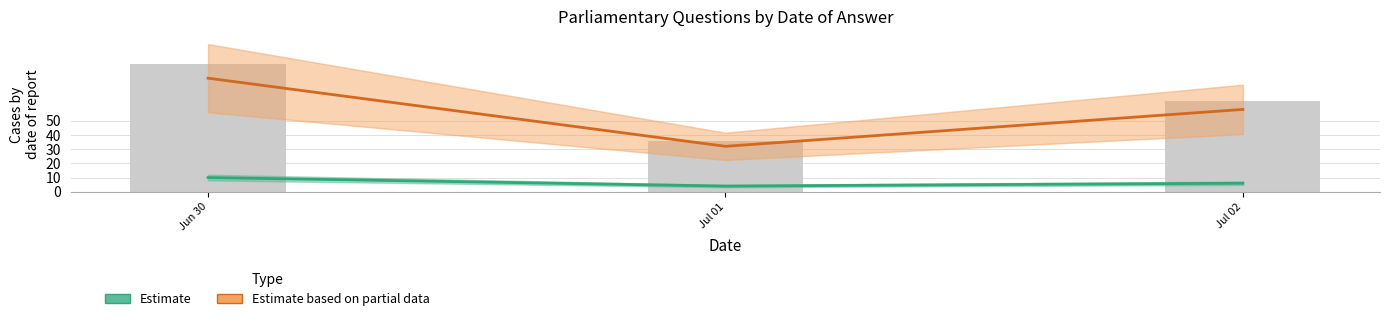

How many Estimate based on partial data values are between 32 and 80?

3